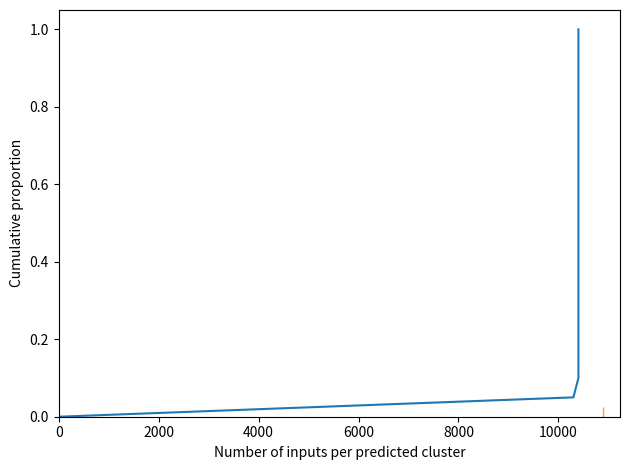

True or false: the data shows 0.4 at 11.

False